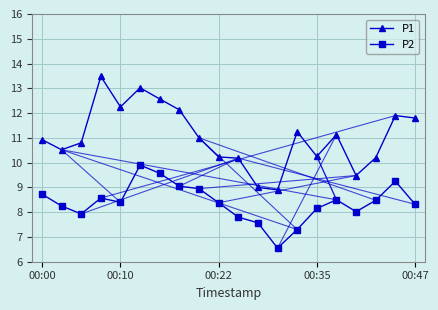

How many data points does each series have?

20